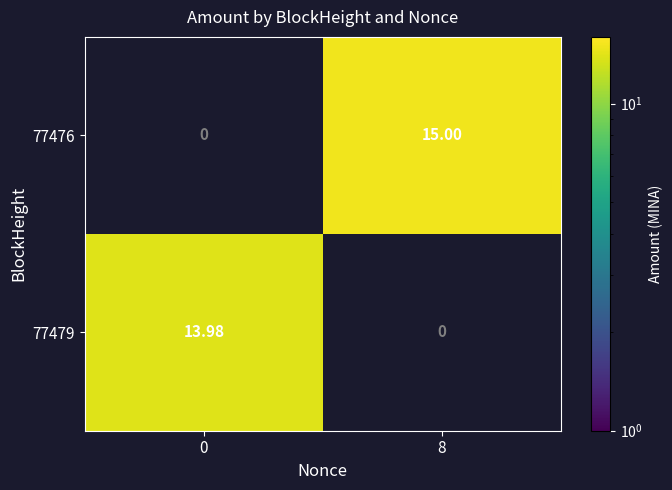

How many data points in 77479 are less than 13?

1